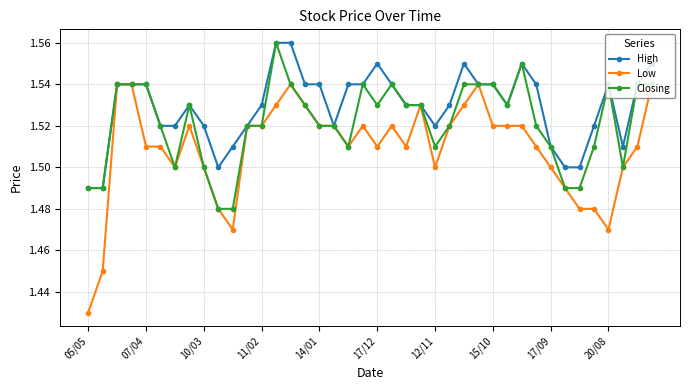

Count the Low values in the range 1 to 2.

40